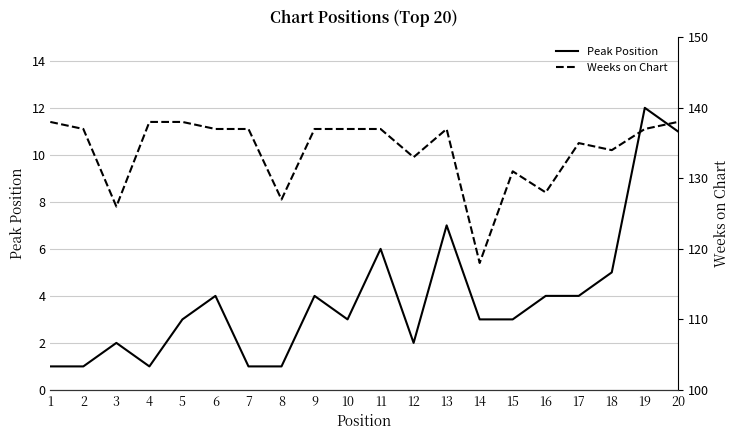

Reading right to left, extract all data points from this chart.

Peak Position: 11	12	5	4	4	3	3	7	2	6	3	4	1	1	4	3	1	2	1	1
Weeks on Chart: 138	137	134	135	128	131	118	137	133	137	137	137	127	137	137	138	138	126	137	138